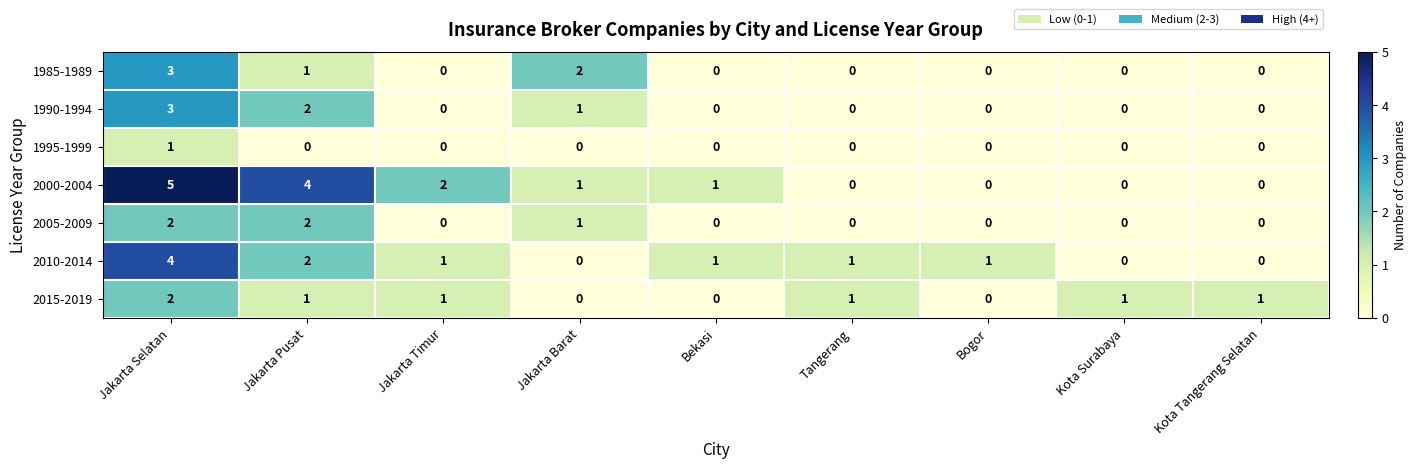

What is the sum of all 2015-2019 values?

7